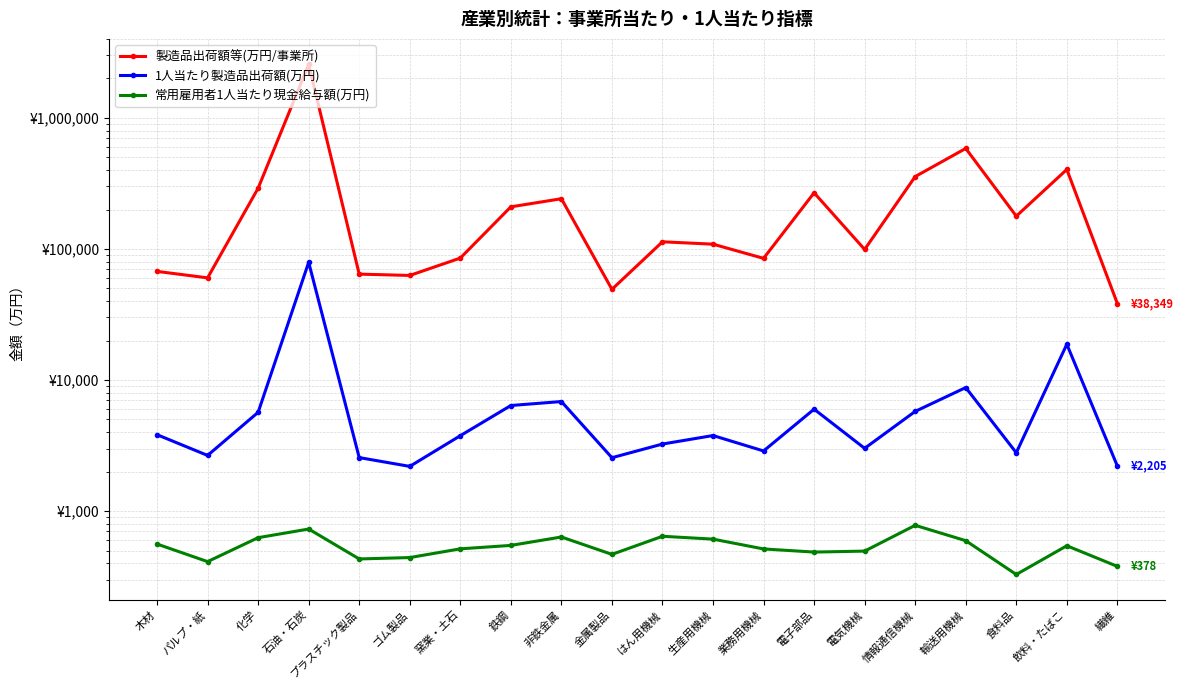

At which category does 常用雇用者1人当たり現金給与額(万円) reach its first local peak?

石油・石炭